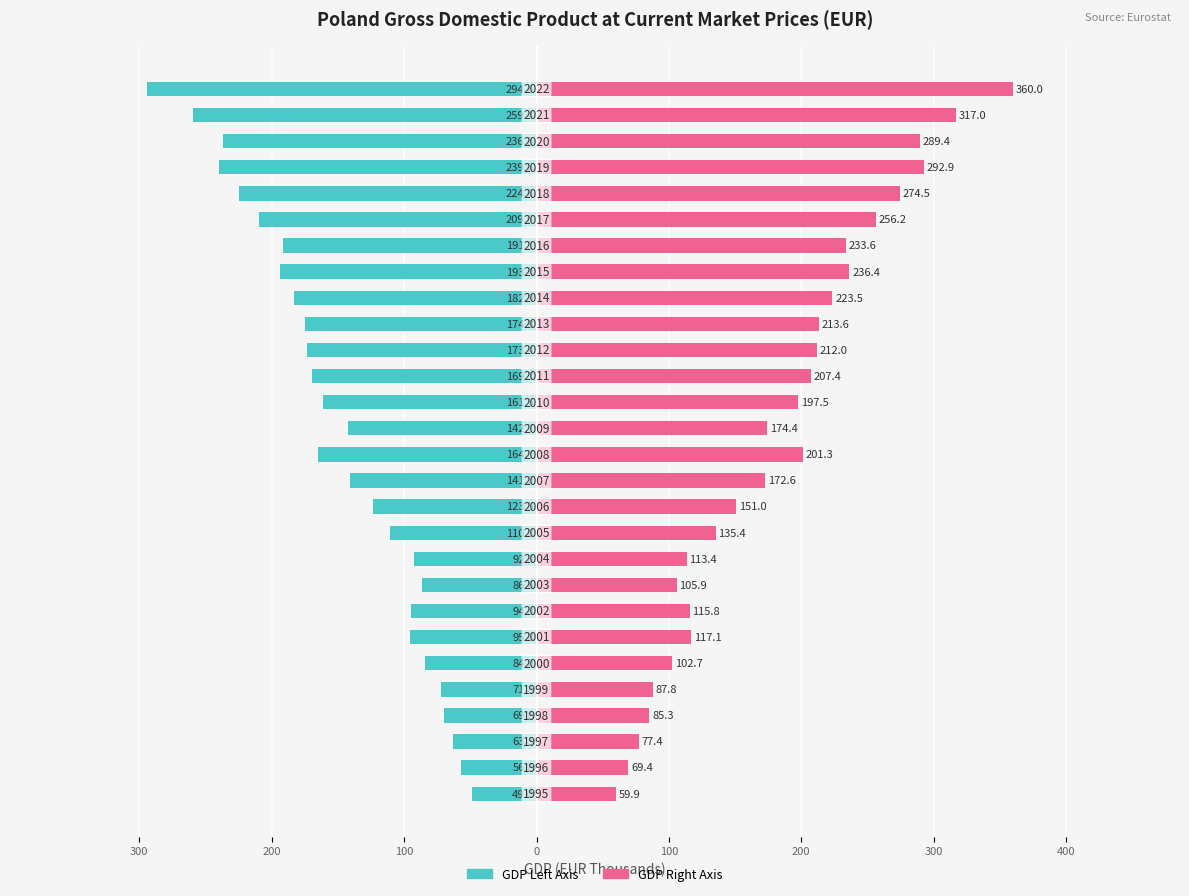

At how many categories does at least one series exceed 299?

2